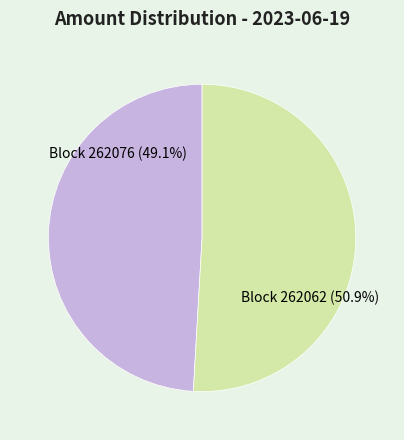

Which category has the smallest portion of the pie?

Block 262076